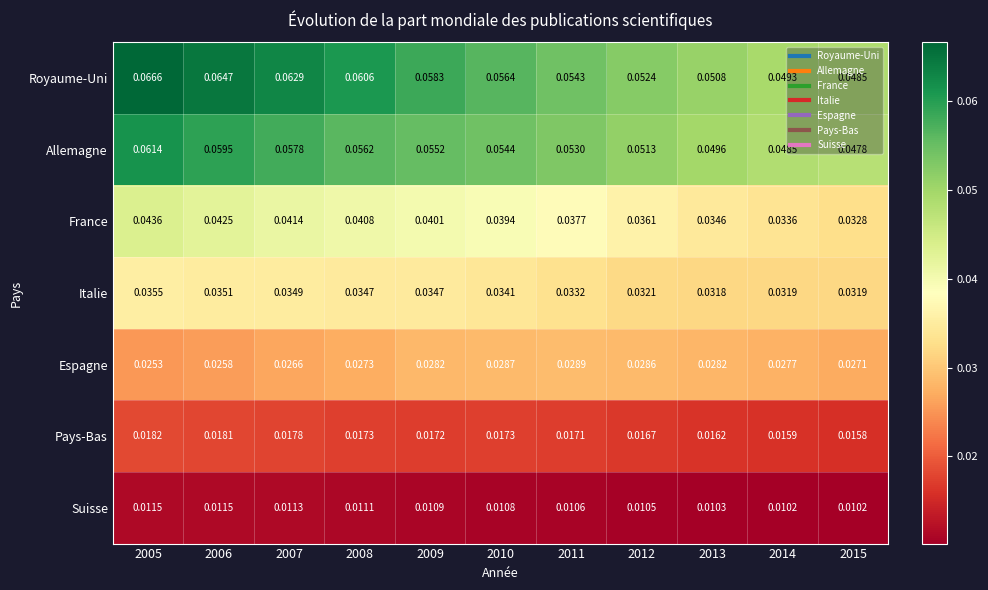

Rank the series by their maximum value, from lowest to highest.

Suisse, Pays-Bas, Espagne, Italie, France, Allemagne, Royaume-Uni